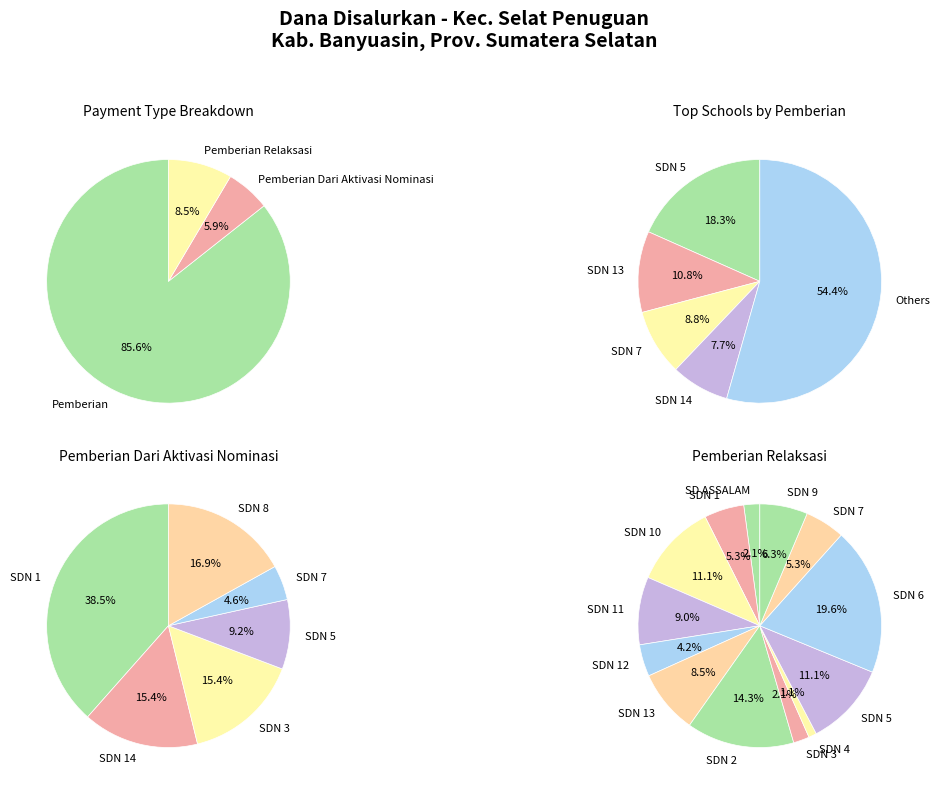

Combined, do SDN 14 and SDN 3 account for over 50%?

No